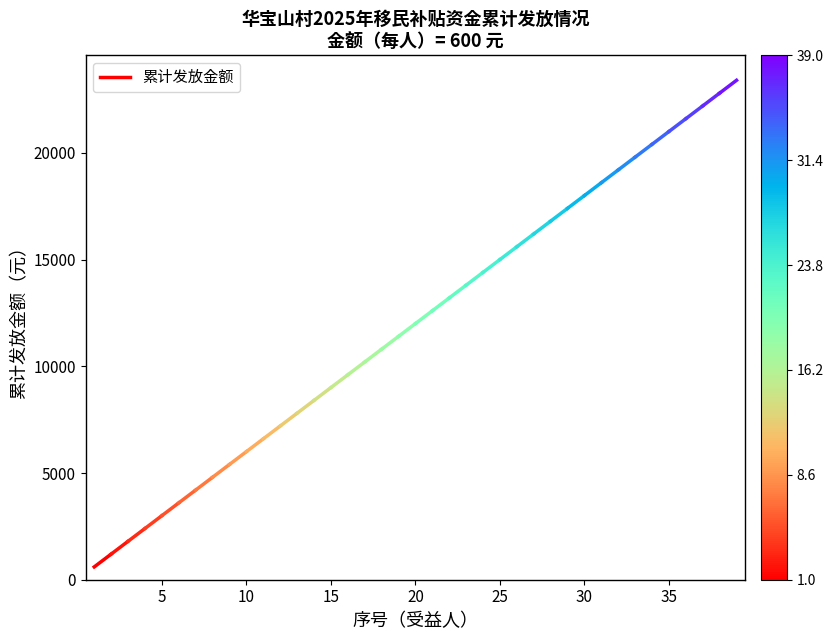

How many data points are less than 1200?

1